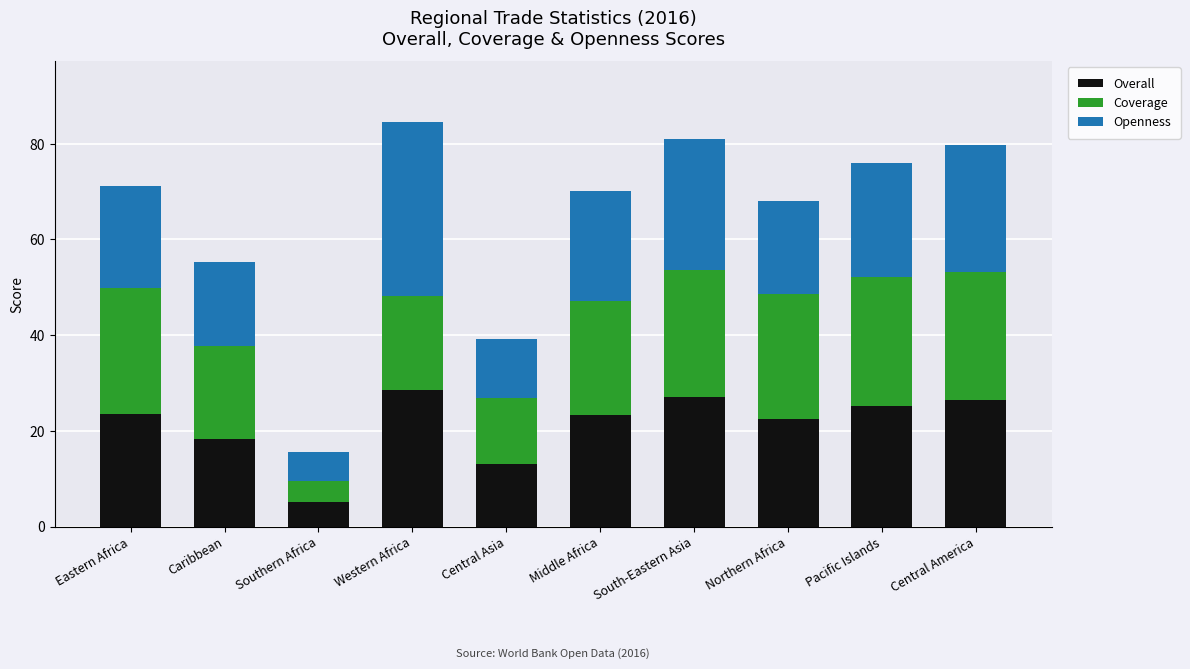

How many categories are shown in the chart?

10